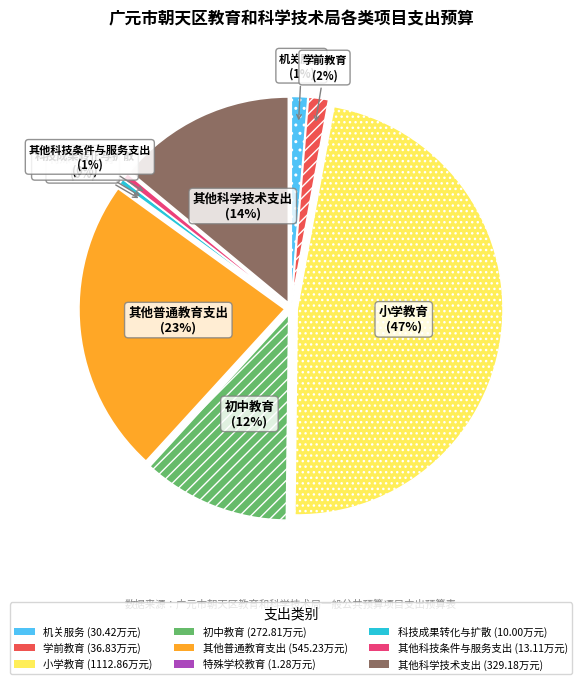

The 特殊学校教育 slice represents 1% of the pie. True or false?

False